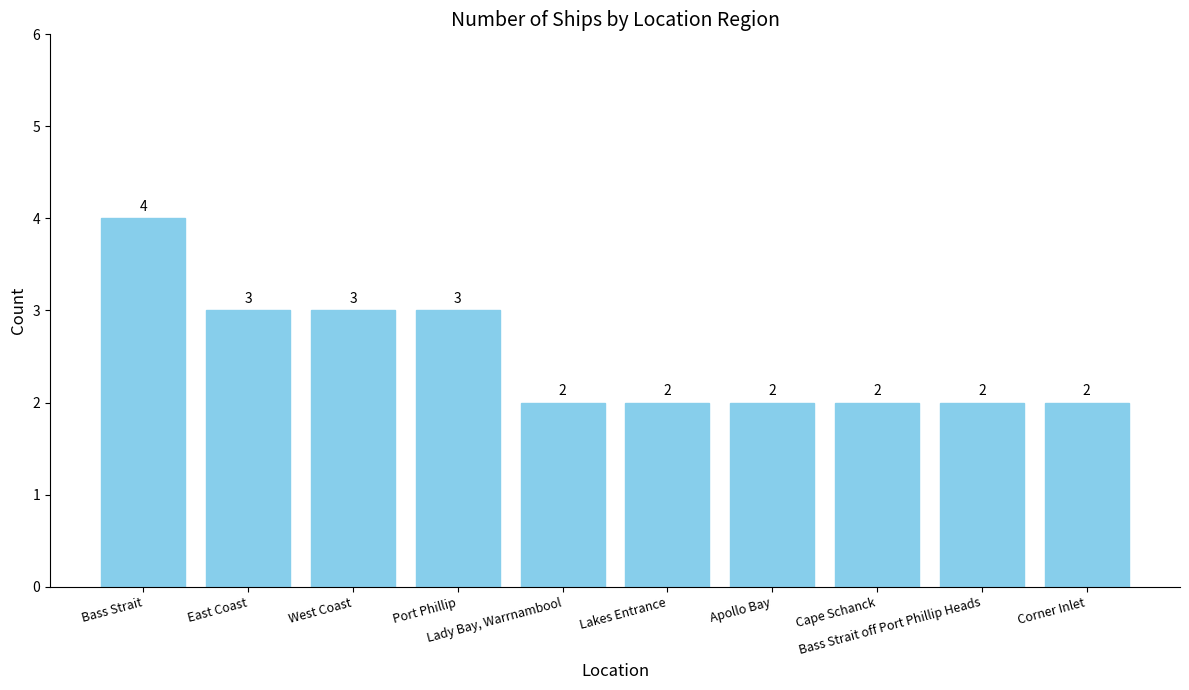

What is the sum of all values?

25